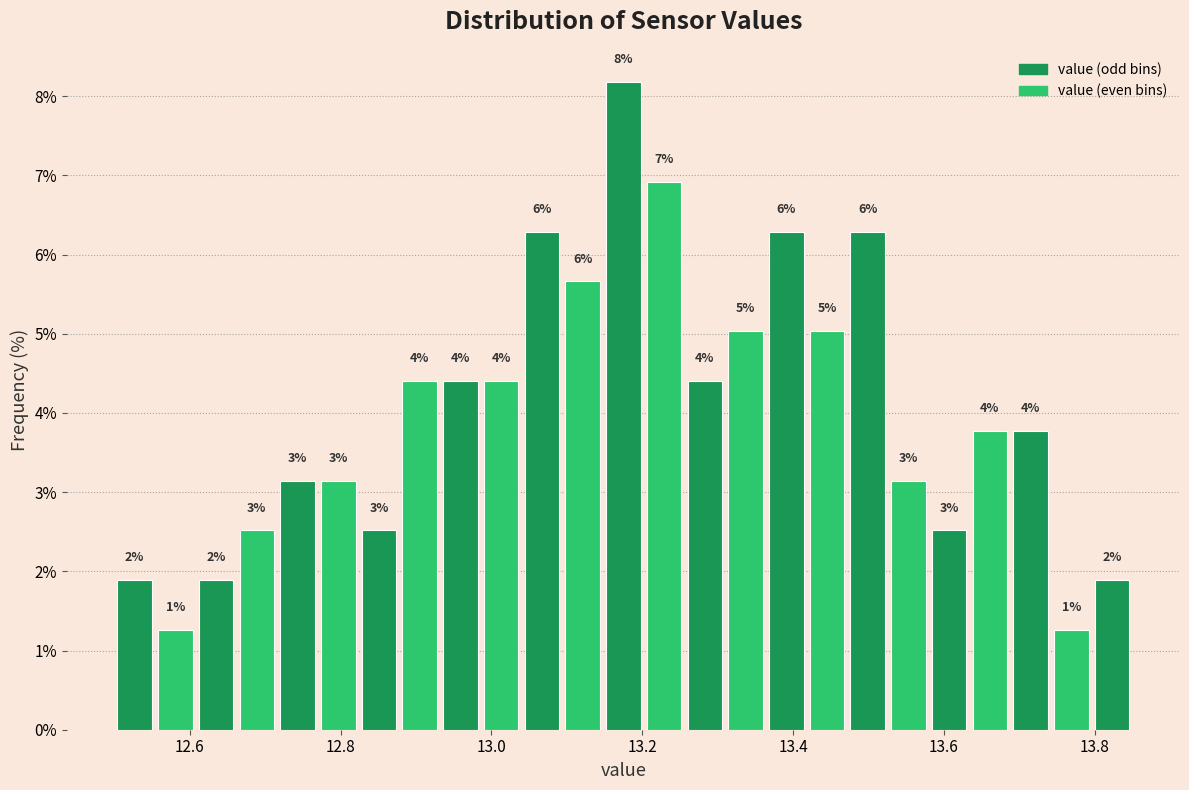

Read against the x-axis, roughly where is the centre of the tallest bar?

13.18